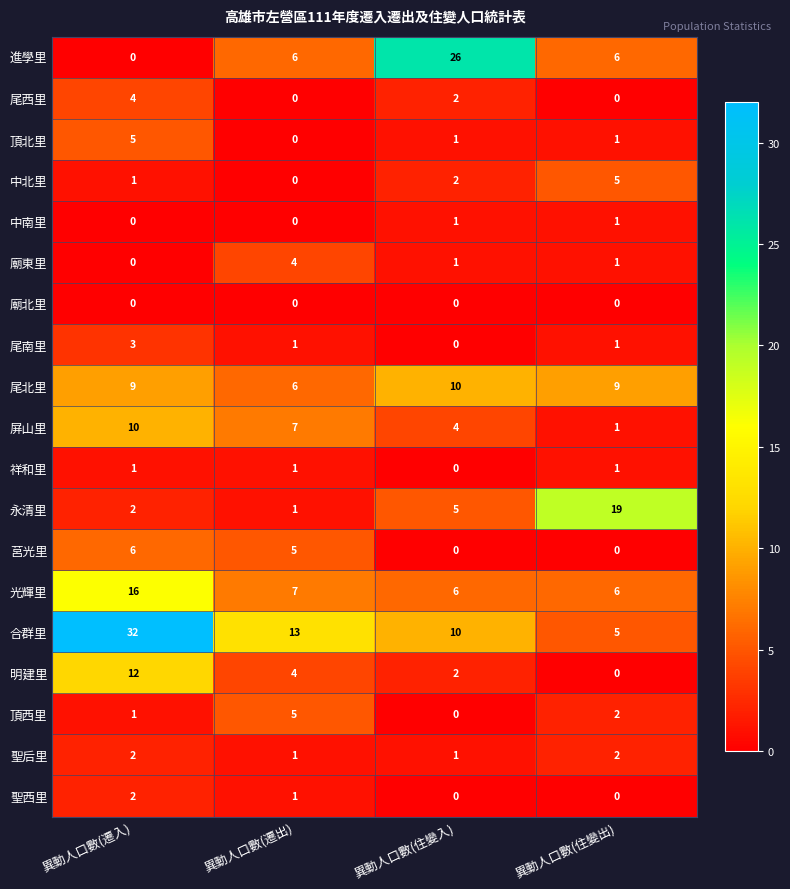

The 明建里 series shows 17 at 異動人口數(遷入). True or false?

False